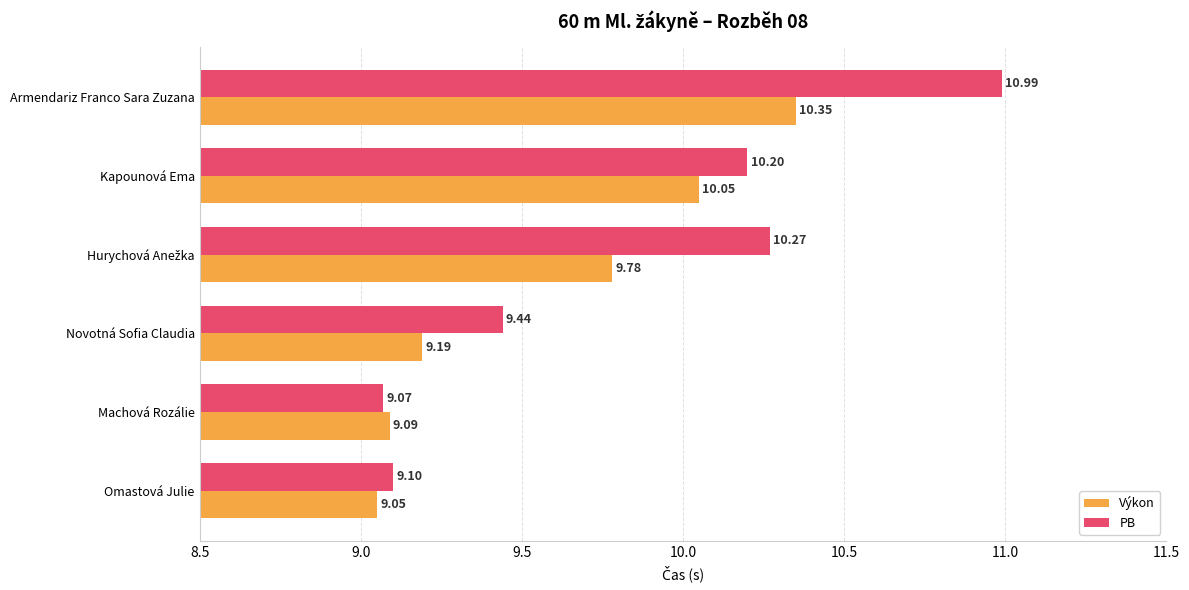

Which category has the lowest value in the PB series?

Machová Rozálie